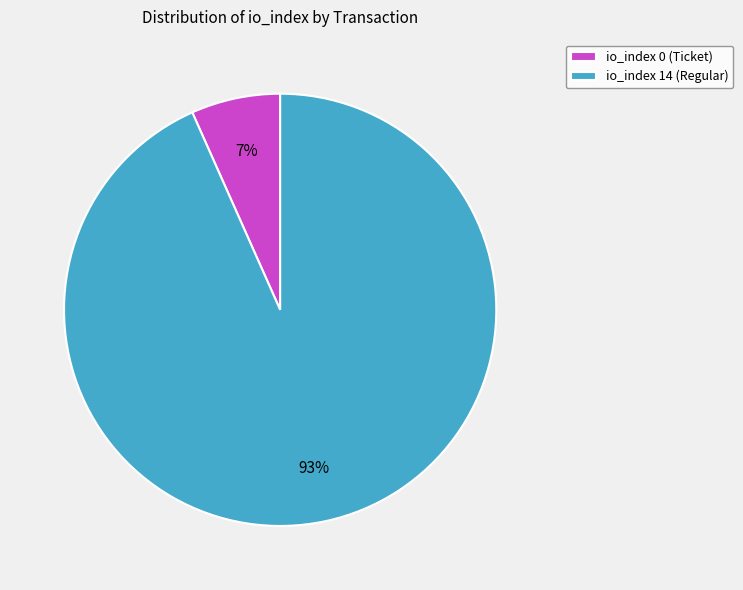

Is it true that io_index 14 (Regular) is 93% of the pie?

True